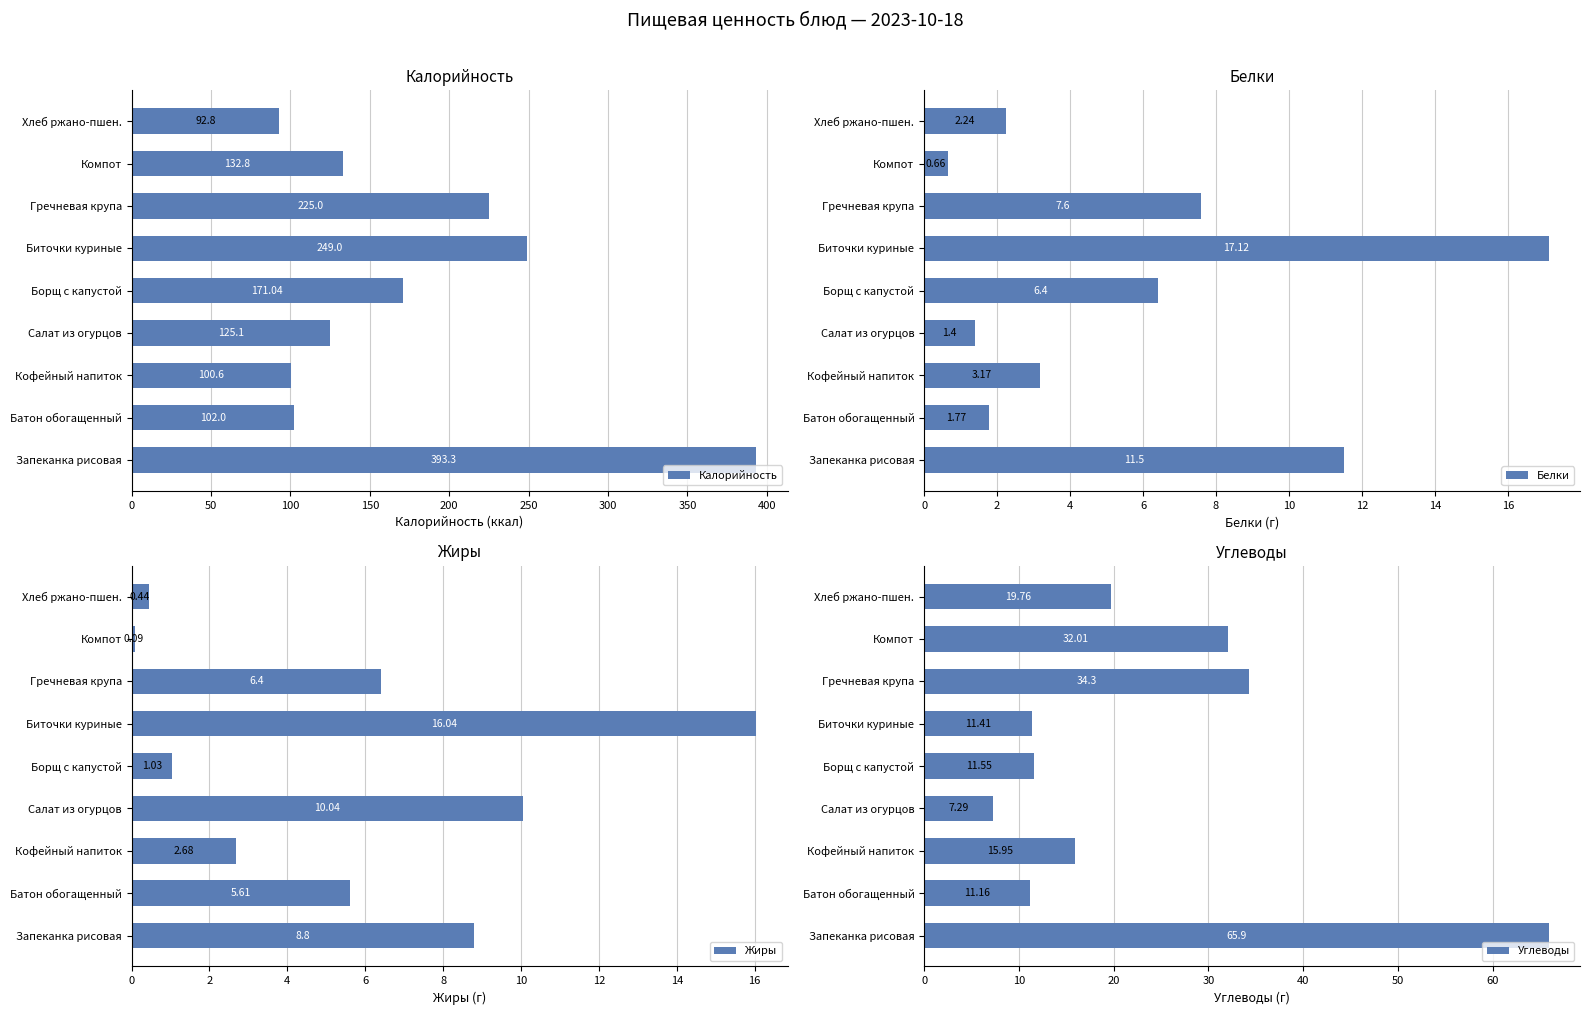

Which series has the largest total across all categories?

Калорийность